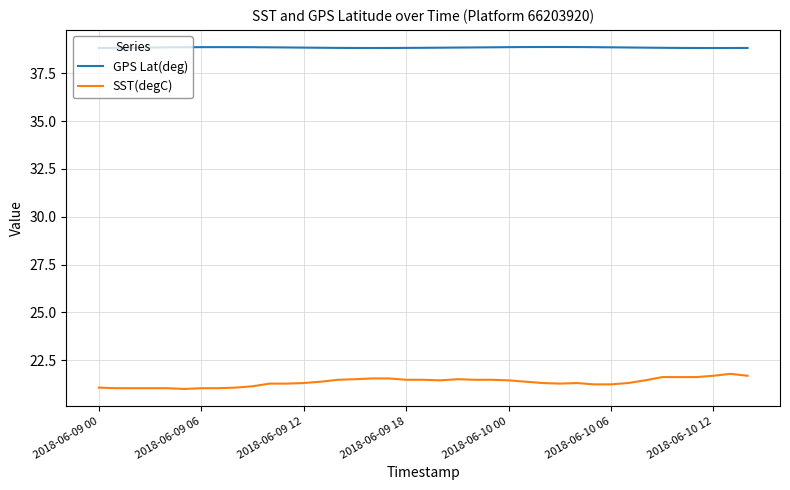

Count the number of categories in the chart.

39